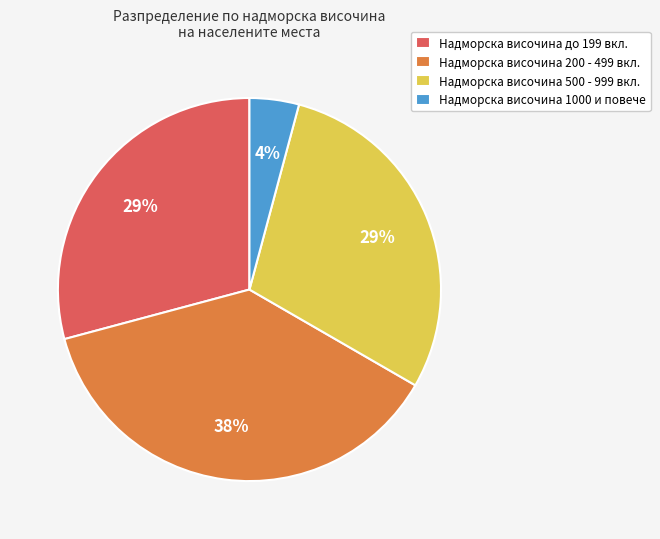

Is it true that Надморска височина 1000 и повече is 4% of the pie?

True